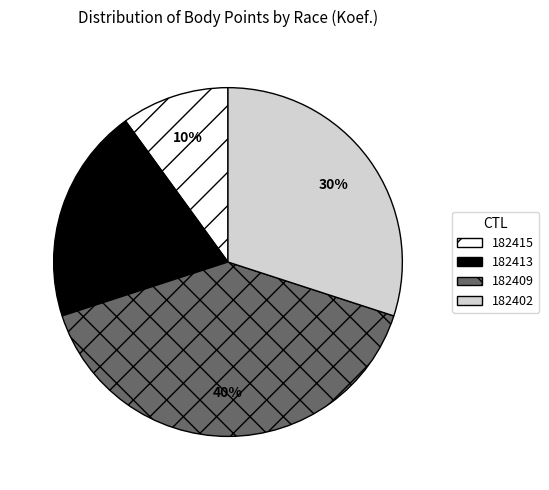

Is 182413 the majority of the pie?

No